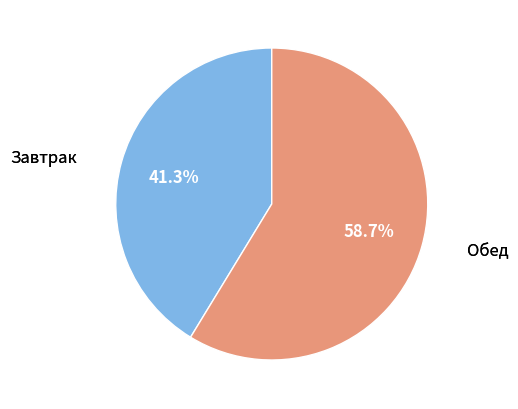

To the nearest percent, what is the difference between the largest and smallest slice percentages?

17%